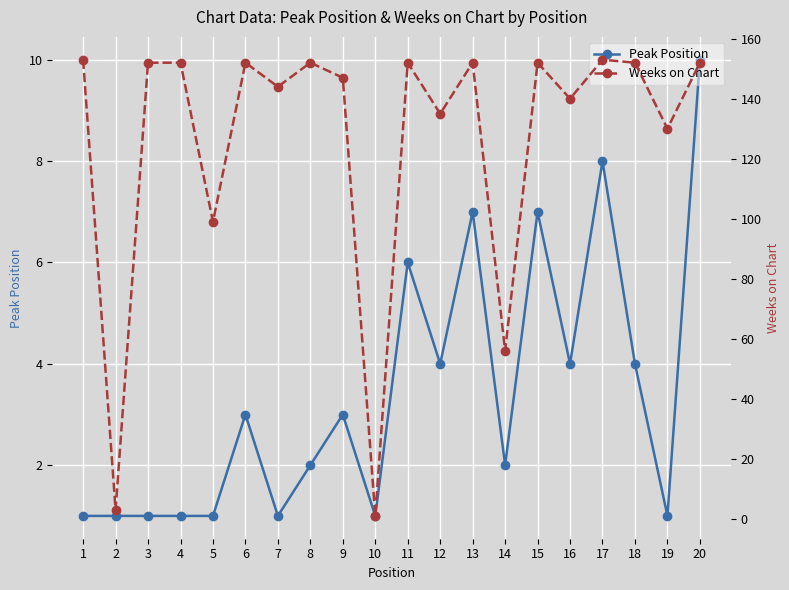

The value of Peak Position at 13 is 7. True or false?

True